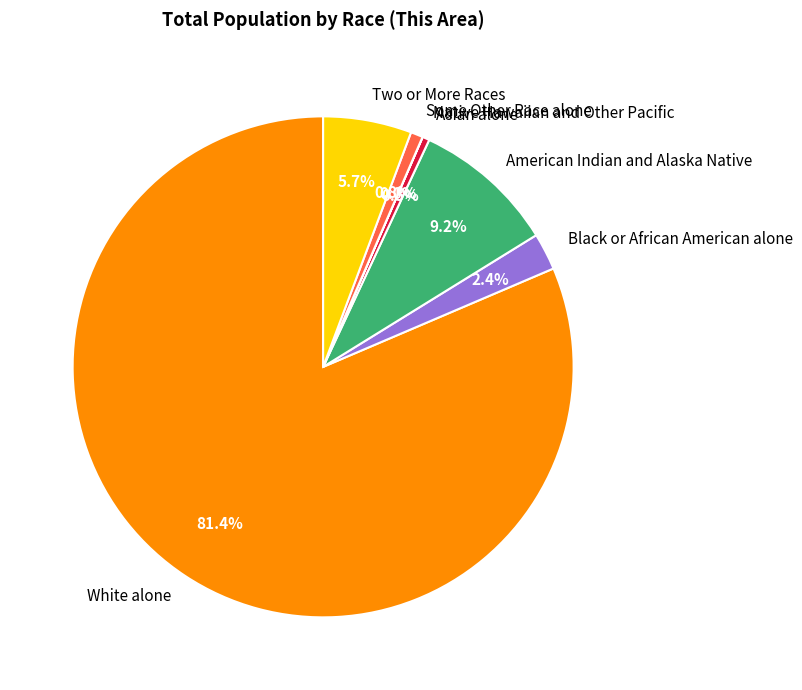

Which category accounts for the majority?

White alone